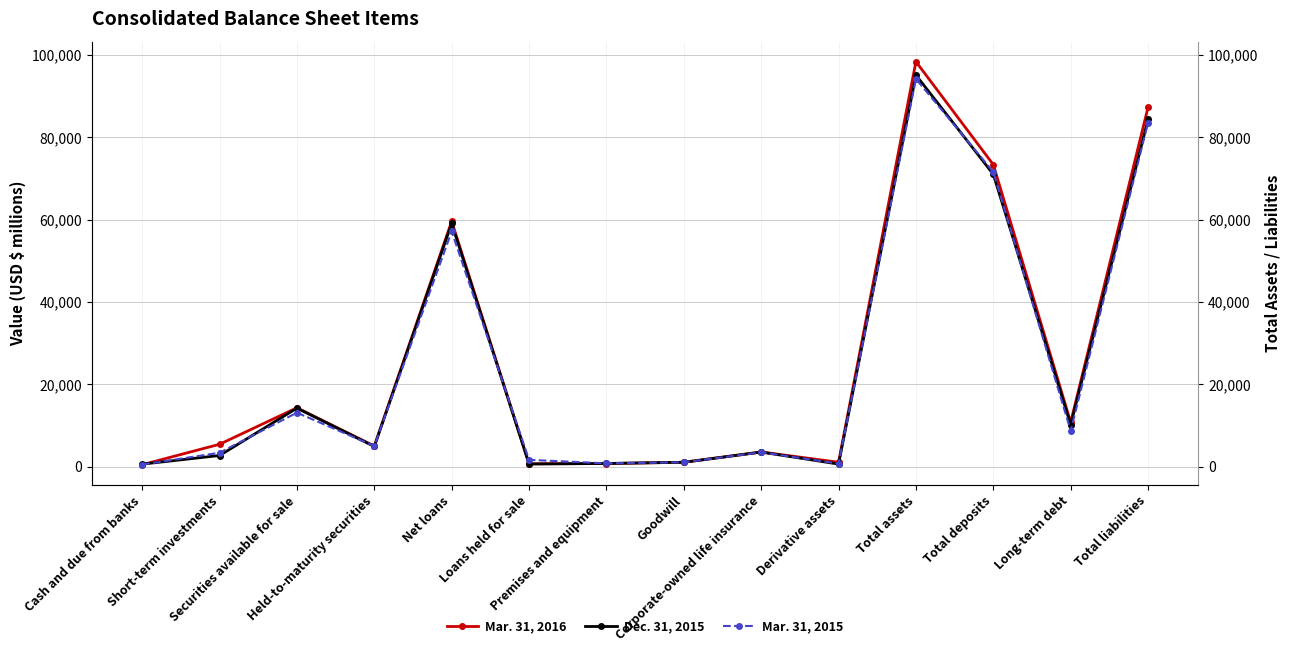

How many intersections are there between Dec. 31, 2015 and Mar. 31, 2015?

10